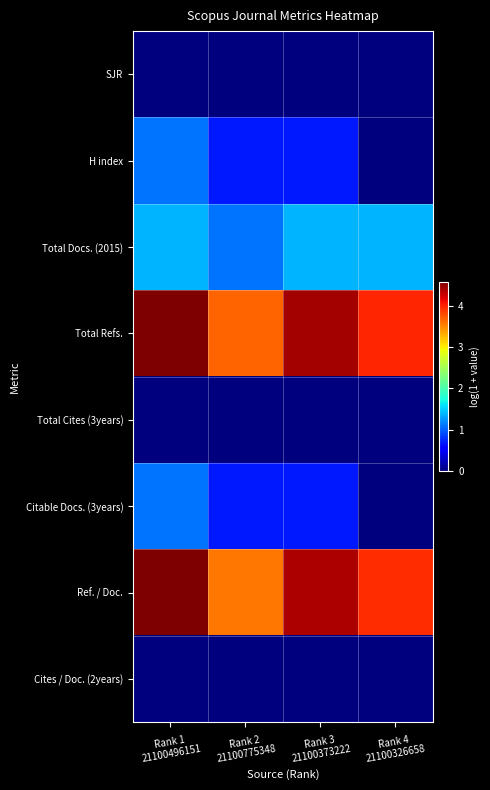

How many data points does each series have?

4